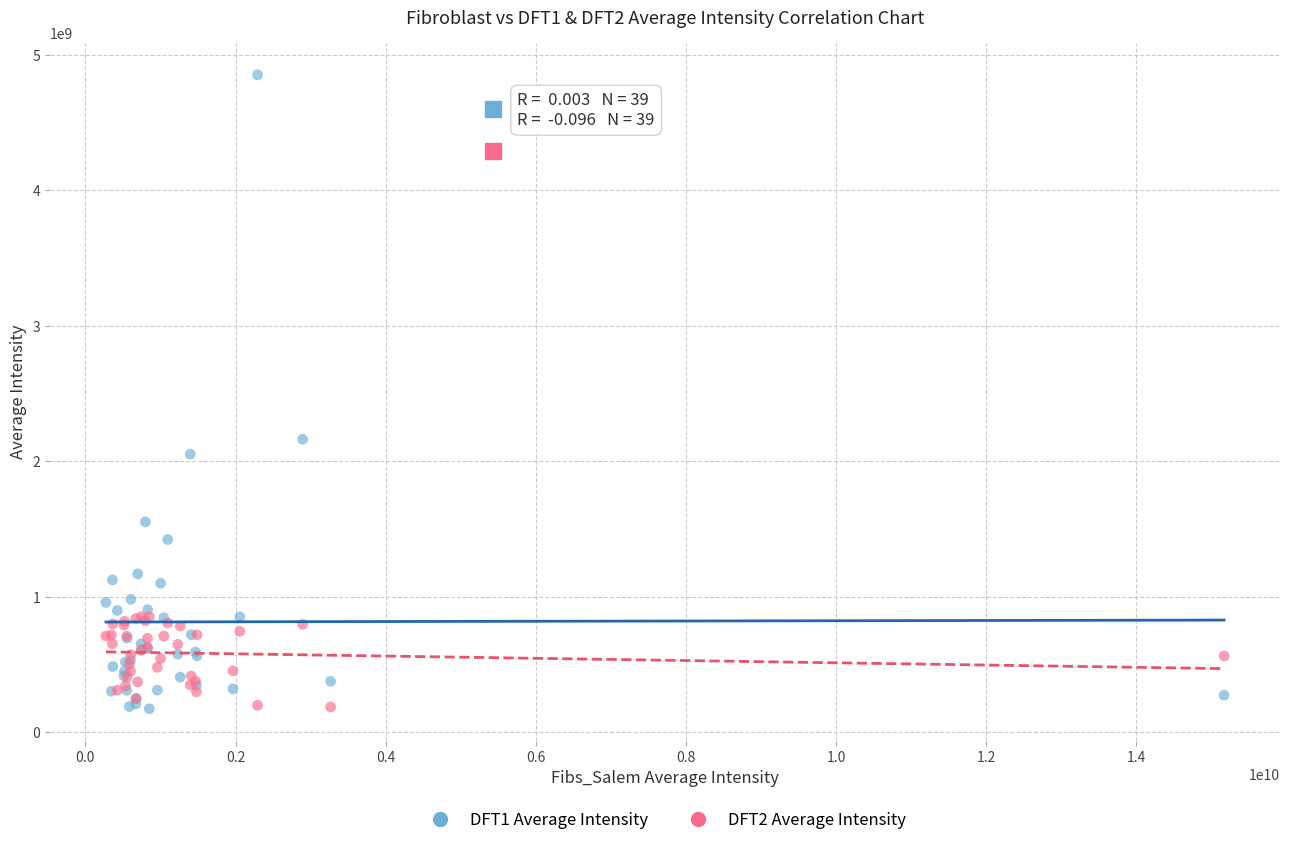

Across all series, what Y value is closest to 2513499999?

2163333333.0